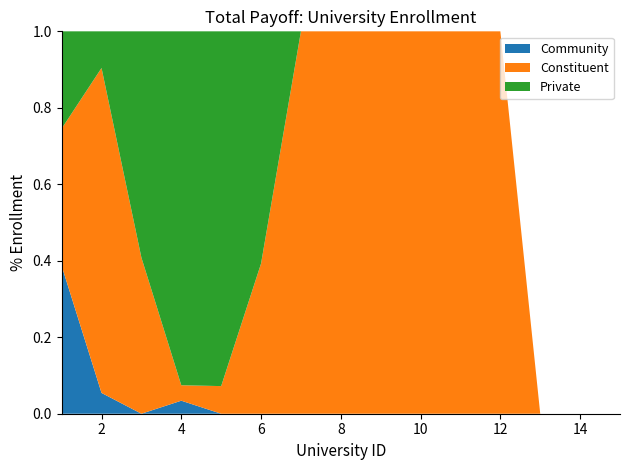

Reading left to right, transcribe all the data shown in this chart.

Community: 110013	80	0	802	0	0	0	0	0	0	0	0	0	0	0
Constituent: 102085	1250	6801	950	1881	77	1583	3046	2211	1448	90	350	0	0	0
Private: 72355	141	9857	21787	24151	119	0	0	0	0	0	0	0	0	0